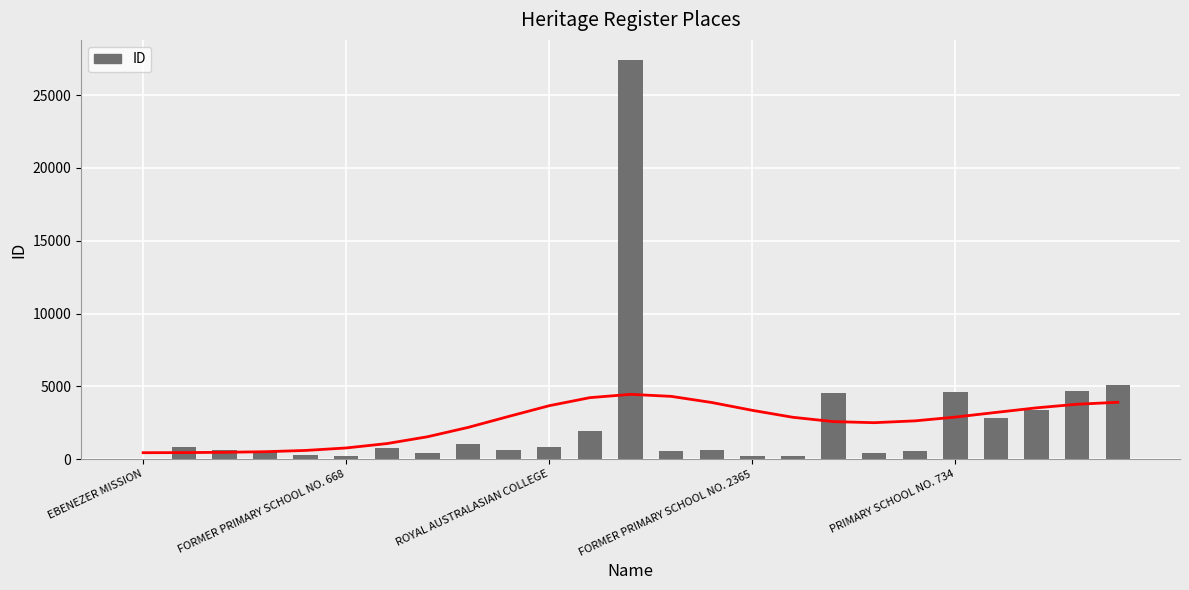

How many values are below 660?

12